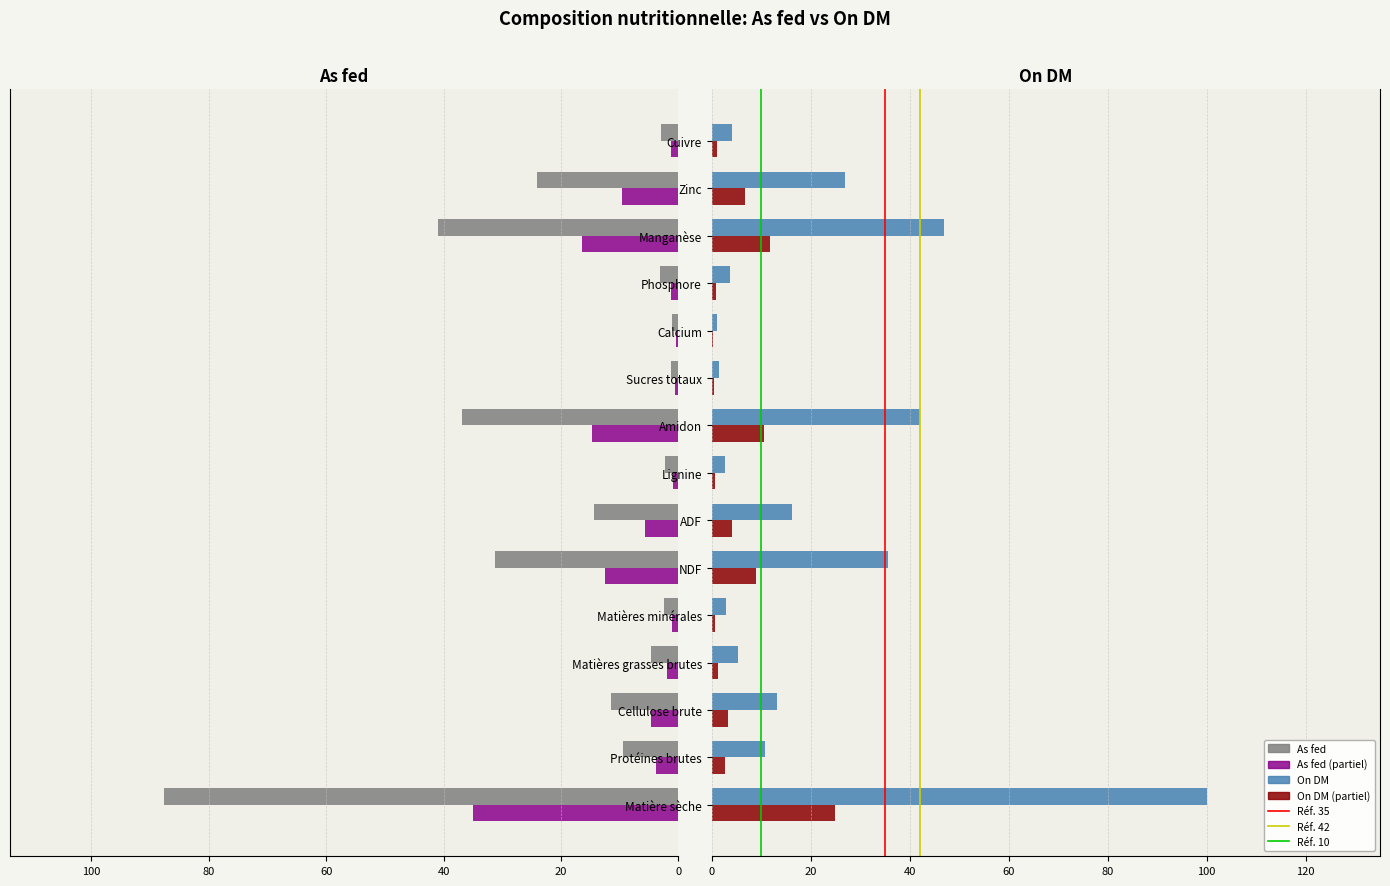

What is the value of the As fed bar at the 5th from the left?

2.5